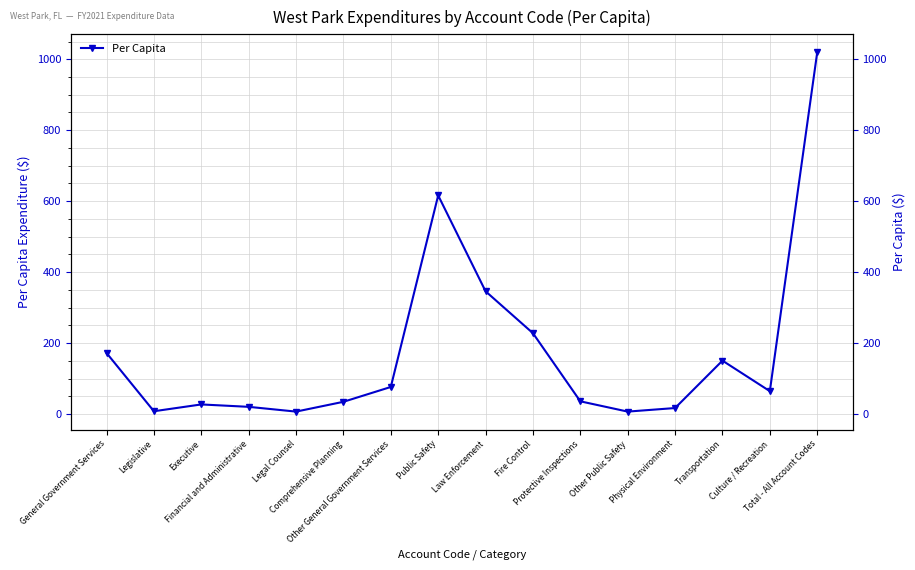

Rank the categories by value from highest to lowest.

Total - All Account Codes, Public Safety, Law Enforcement, Fire Control, General Government Services, Transportation, Other General Government Services, Culture / Recreation, Protective Inspections, Comprehensive Planning, Executive, Financial and Administrative, Physical Environment, Legislative, Other Public Safety, Legal Counsel